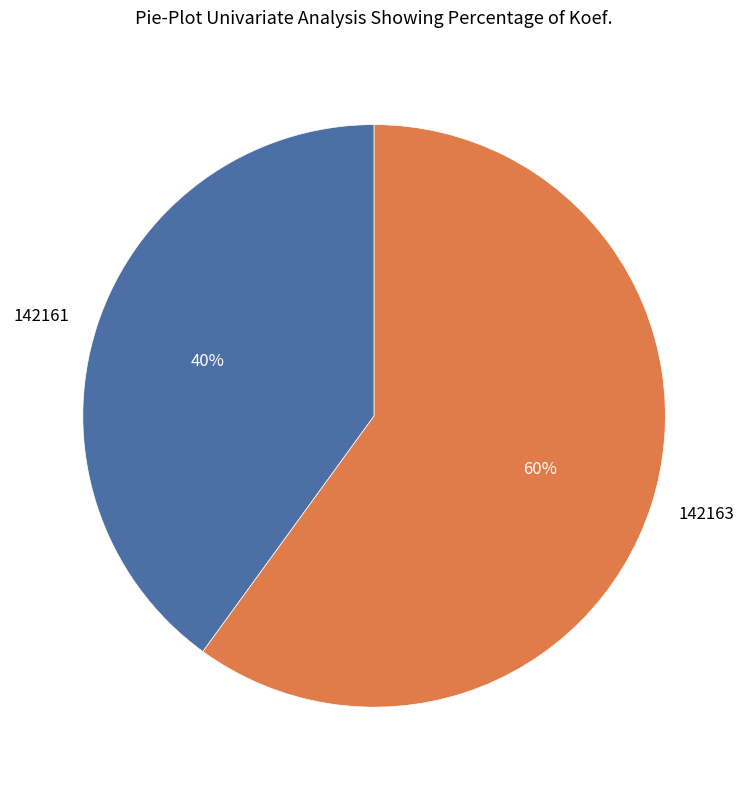

To the nearest percent, what is the difference between the largest and smallest slice percentages?

20%